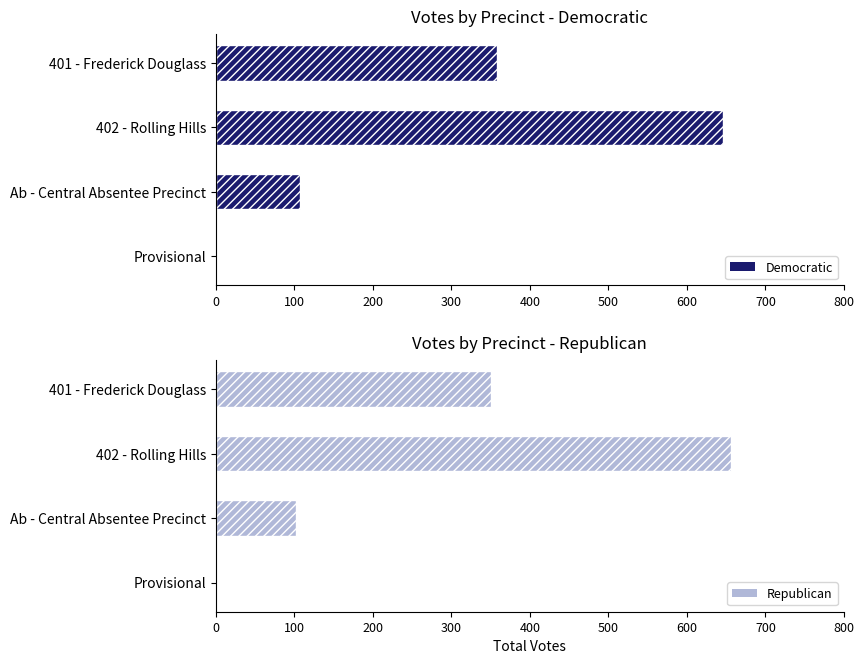

At which label is Democratic closest to 323?

401 - Frederick Douglass